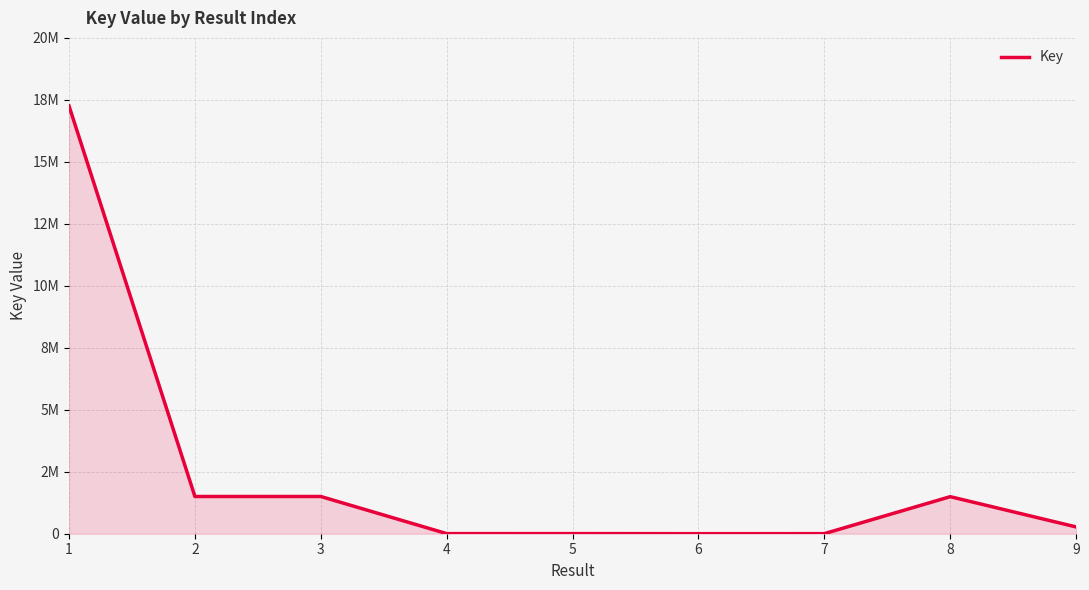

Reading left to right, what are all the values shown in this chart?

1=17254634	2=1501669	3=1501675	4=4509	5=4177	6=2133	7=2734	8=1494435	9=274080